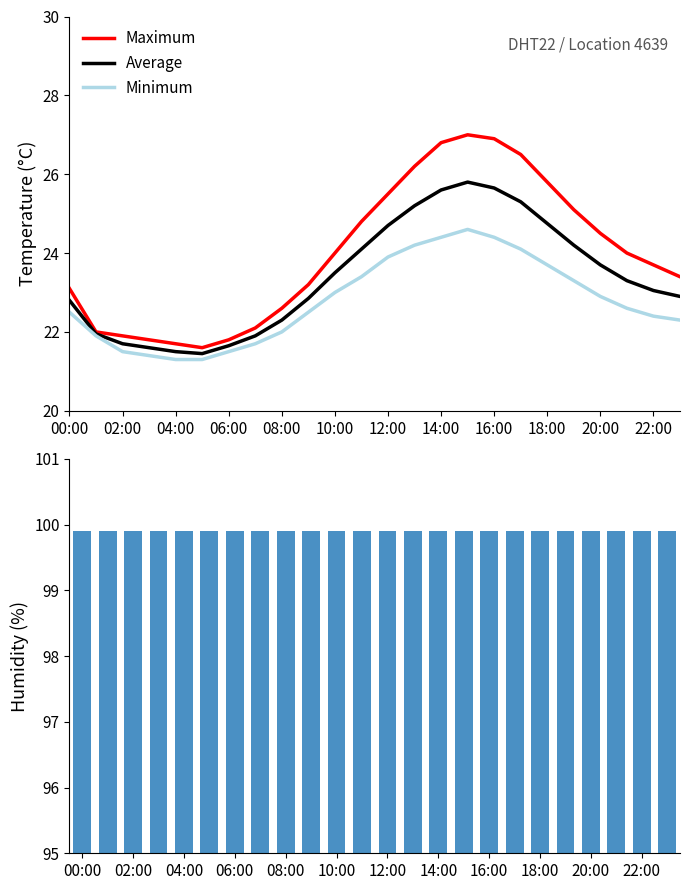

True or false: Maximum has a value of 29.4 at 06:00.

False